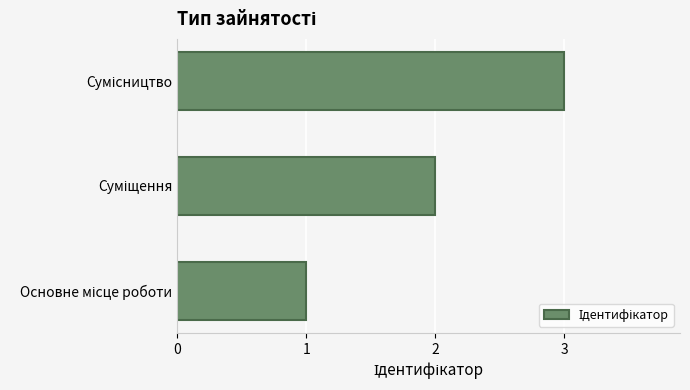

What is the smallest value displayed?

1